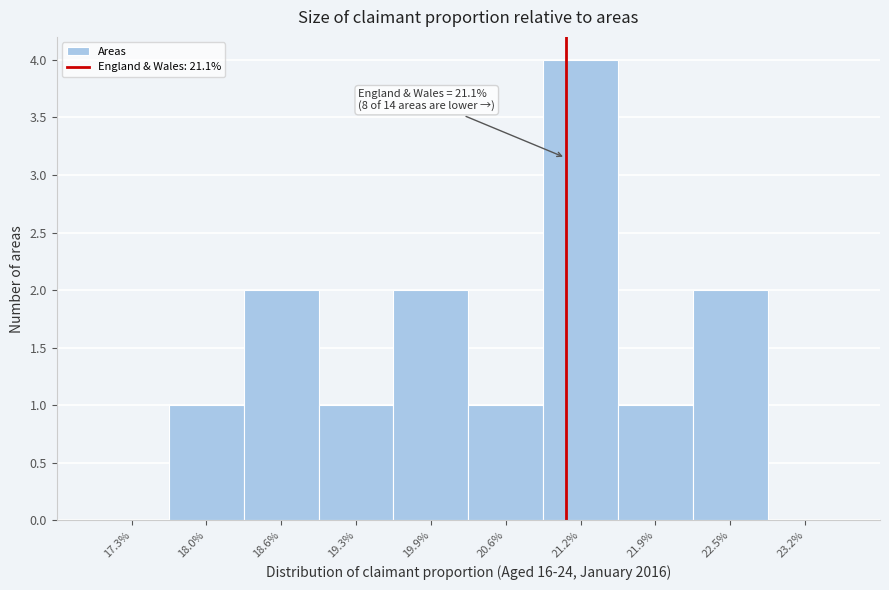

Over which range of the x-axis is the bar tallest?

20.90 to 21.55